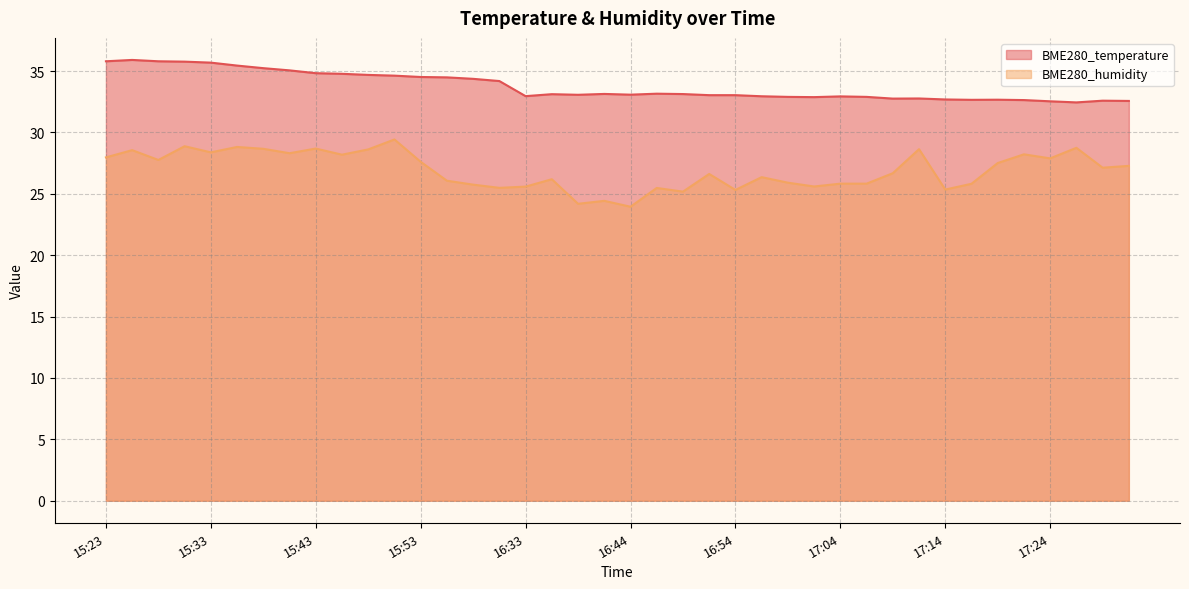

Reading left to right, what are all the values shown in this chart?

BME280_temperature: 15:23=35.8	15:25=35.9	15:28=35.8	15:30=35.8	15:33=35.7	15:35=35.5	15:38=35.2	15:40=35.1	15:43=34.8	15:45=34.8	15:48=34.7	15:50=34.6	15:53=34.5	15:55=34.5	15:58=34.4	16:00=34.2	16:33=33.0	16:36=33.1	16:38=33.1	16:41=33.1	16:44=33.1	16:46=33.2	16:49=33.1	16:52=33.0	16:54=33.0	16:57=33.0	16:59=32.9	17:02=32.9	17:04=32.9	17:07=32.9	17:09=32.8	17:12=32.8	17:14=32.7	17:16=32.7	17:19=32.7	17:22=32.6	17:24=32.5	17:27=32.5	17:30=32.6	17:32=32.6
BME280_humidity: 15:23=28.0	15:25=28.6	15:28=27.8	15:30=28.9	15:33=28.4	15:35=28.8	15:38=28.7	15:40=28.3	15:43=28.7	15:45=28.2	15:48=28.6	15:50=29.4	15:53=27.6	15:55=26.1	15:58=25.8	16:00=25.5	16:33=25.6	16:36=26.2	16:38=24.2	16:41=24.4	16:44=23.9	16:46=25.5	16:49=25.2	16:52=26.6	16:54=25.3	16:57=26.4	16:59=25.9	17:02=25.6	17:04=25.8	17:07=25.8	17:09=26.7	17:12=28.6	17:14=25.4	17:16=25.8	17:19=27.5	17:22=28.2	17:24=27.9	17:27=28.8	17:30=27.1	17:32=27.3